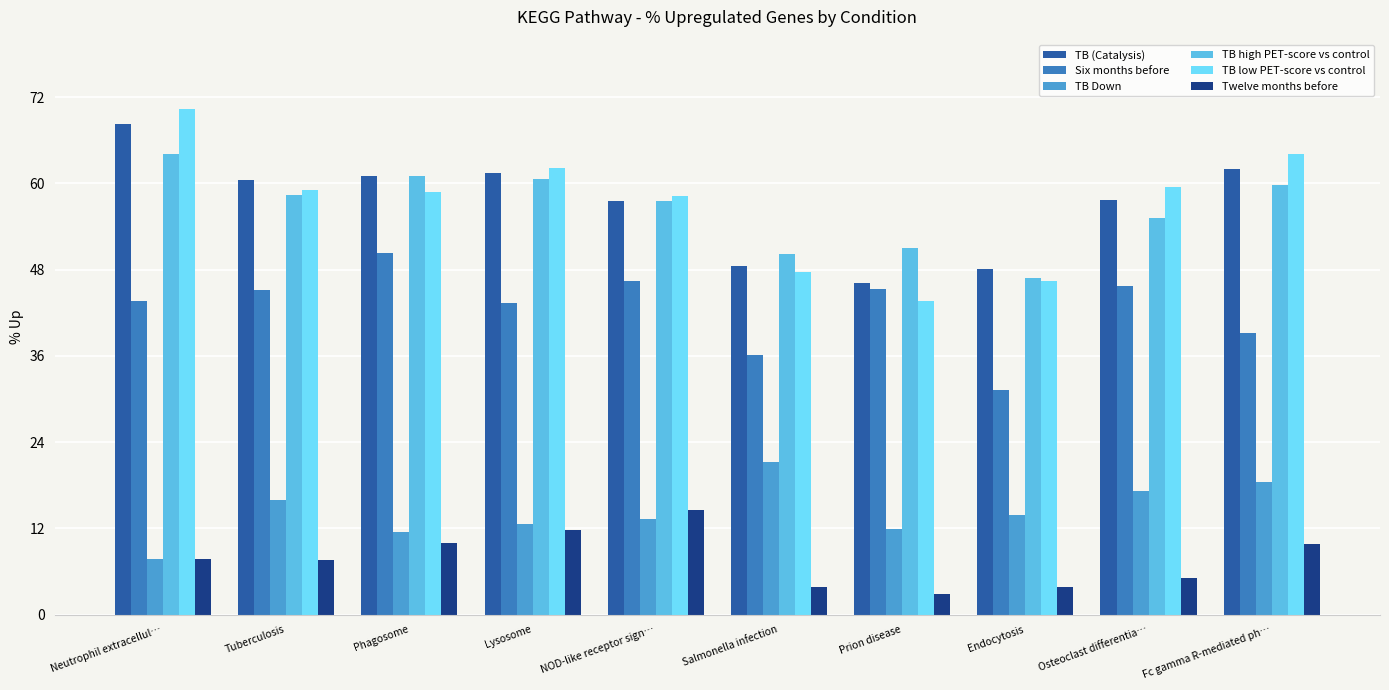

What is the label of the 4th bar from the left?

Lysosome